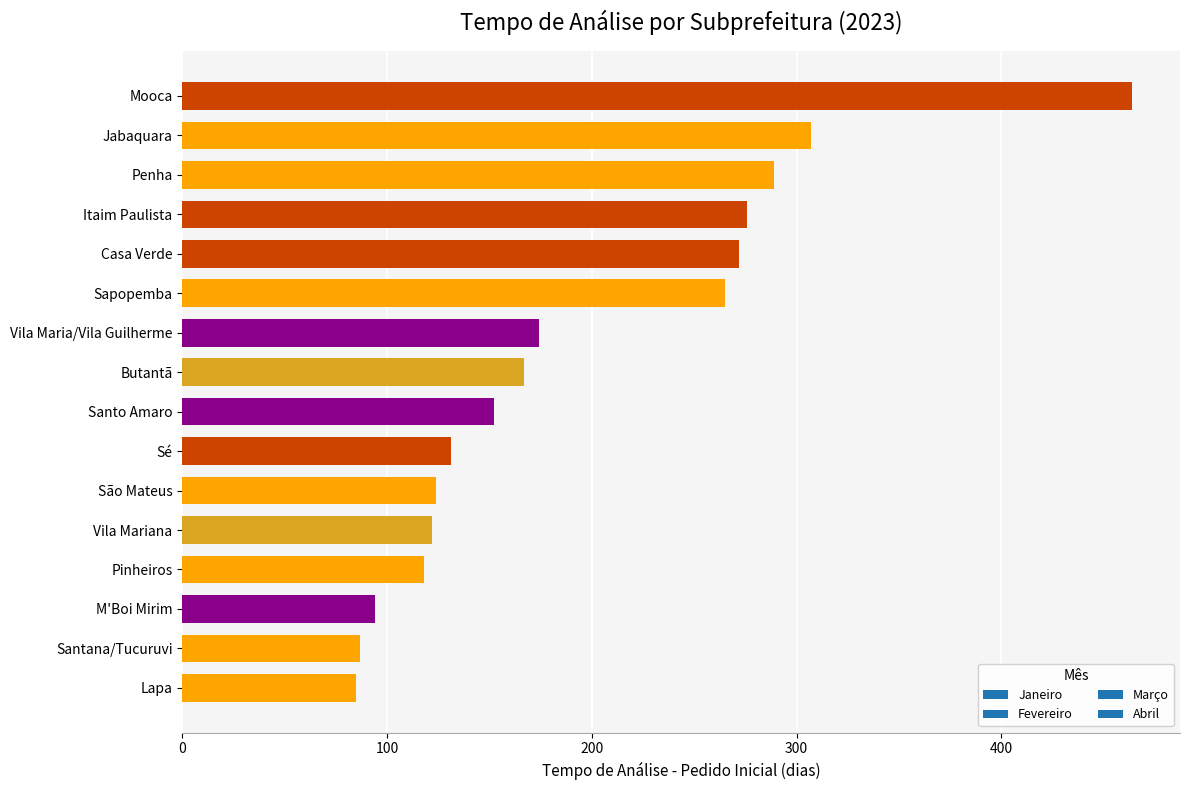

Reading top to bottom, transcribe all the data shown in this chart.

Mooca=464	Jabaquara=307	Penha=289	Itaim Paulista=276	Casa Verde=272	Sapopemba=265	Vila Maria/Vila Guilherme=174	Butantã=167	Santo Amaro=152	Sé=131	São Mateus=124	Vila Mariana=122	Pinheiros=118	M'Boi Mirim=94	Santana/Tucuruvi=87	Lapa=85